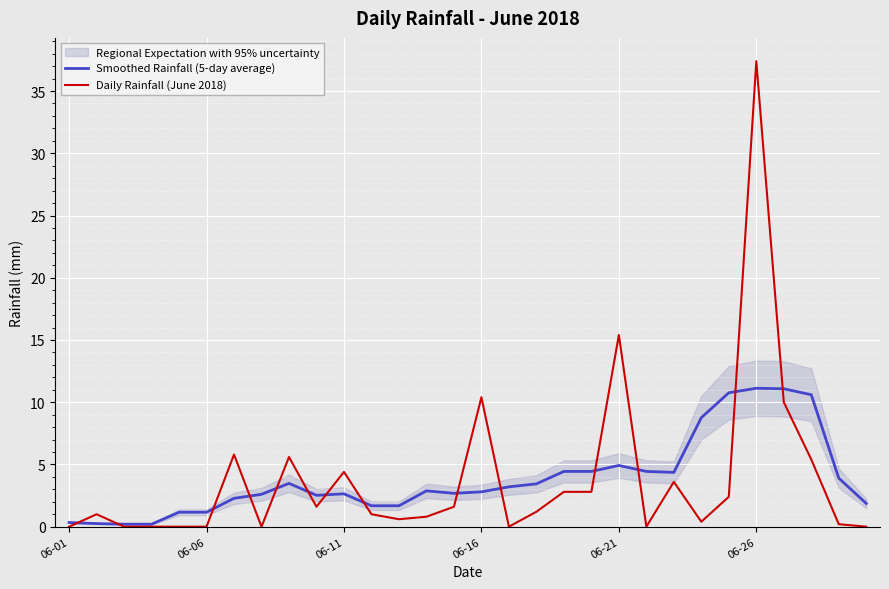

Is it true that Daily Rainfall (June 2018) equals 2.6 at 06-16?

False